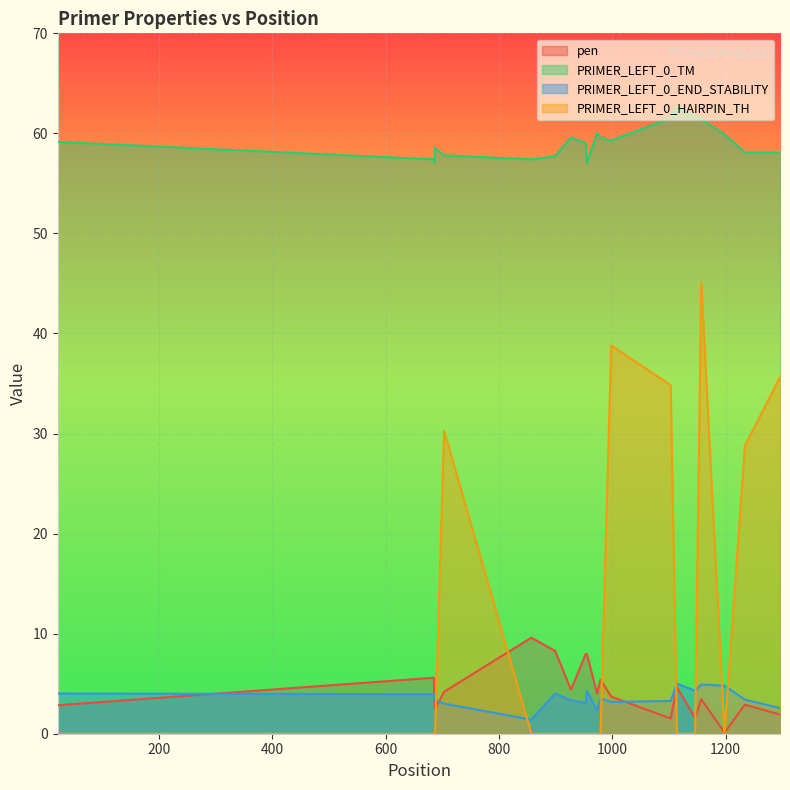

Reading left to right, what are all the values shown in this chart?

pen: 2.8	5.6	2.9	2.5	4.2	9.6	8.3	4.4	8.0	8.0	4.0	5.4	3.7	1.5	4.7	1.6	3.4	0.1	2.9	1.9
PRIMER_LEFT_0_TM: 59.1	57.4	57.1	58.5	57.8	57.4	57.7	59.6	59.0	57.0	60.0	59.6	59.3	61.5	62.7	61.6	61.4	59.9	58.1	58.1
PRIMER_LEFT_0_END_STABILITY: 4.0	4.0	3.6	3.4	3.0	1.4	4.0	3.3	3.1	4.3	2.3	3.5	3.2	3.3	5.0	4.3	4.9	4.8	3.4	2.6
PRIMER_LEFT_0_HAIRPIN_TH: 0.0	0.0	0.0	0.0	30.3	0.0	0.0	0.0	0.0	0.0	0.0	0.0	38.8	34.8	0.0	0.0	45.1	0.0	28.8	35.6